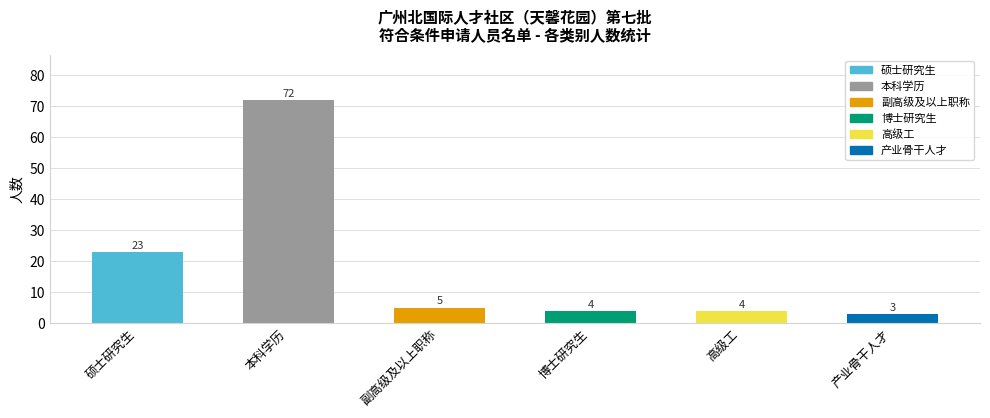

What is the difference between the maximum and minimum values?

69